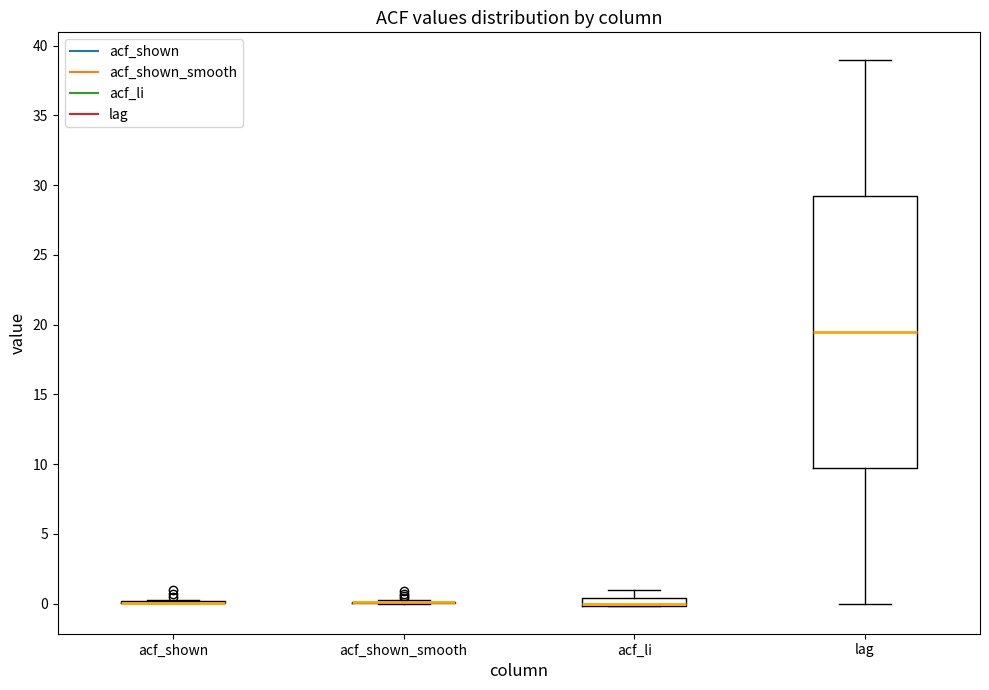

Which box is the tallest, from its lower edge to its upper edge?

lag